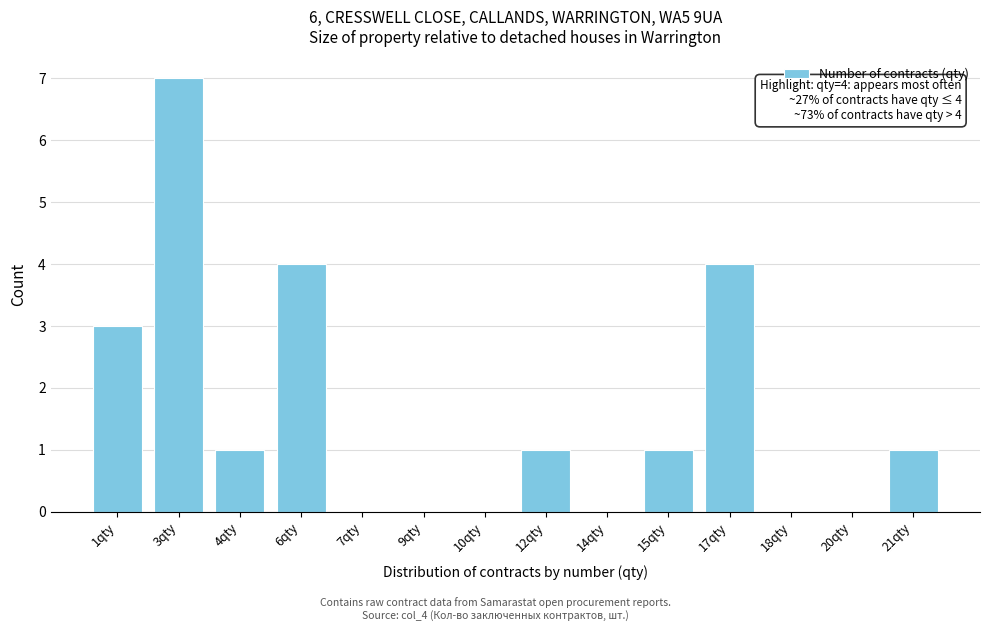

Reading right to left, list all the values displayed in this chart.

21qty=1	20qty=0	18qty=0	17qty=4	15qty=1	14qty=0	12qty=1	10qty=0	9qty=0	7qty=0	6qty=4	4qty=1	3qty=7	1qty=3